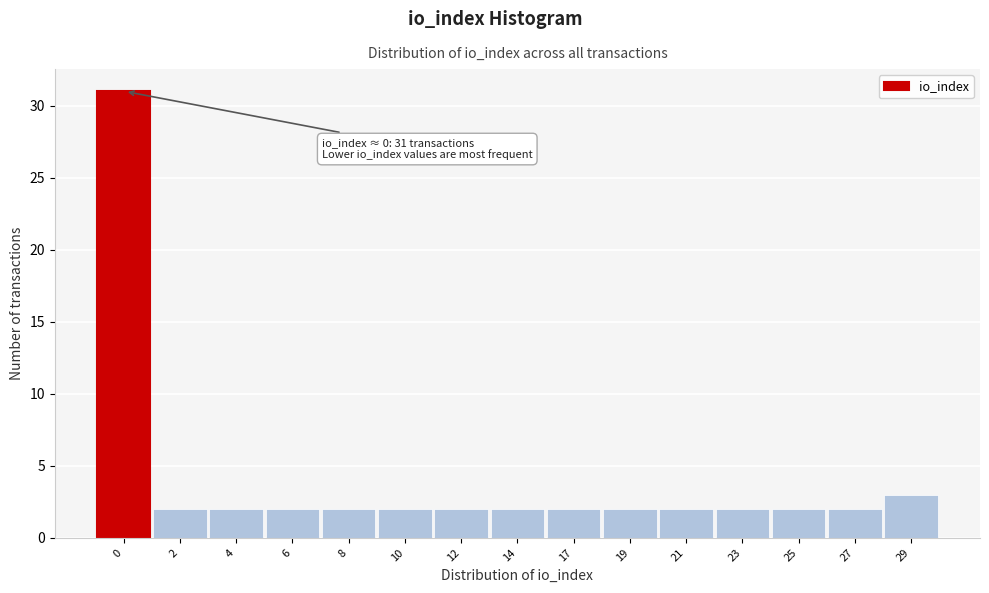

Reading left to right, extract all data points from this chart.

0=31	2=2	4=2	6=2	8=2	10=2	12=2	14=2	17=2	19=2	21=2	23=2	25=2	27=2	29=3